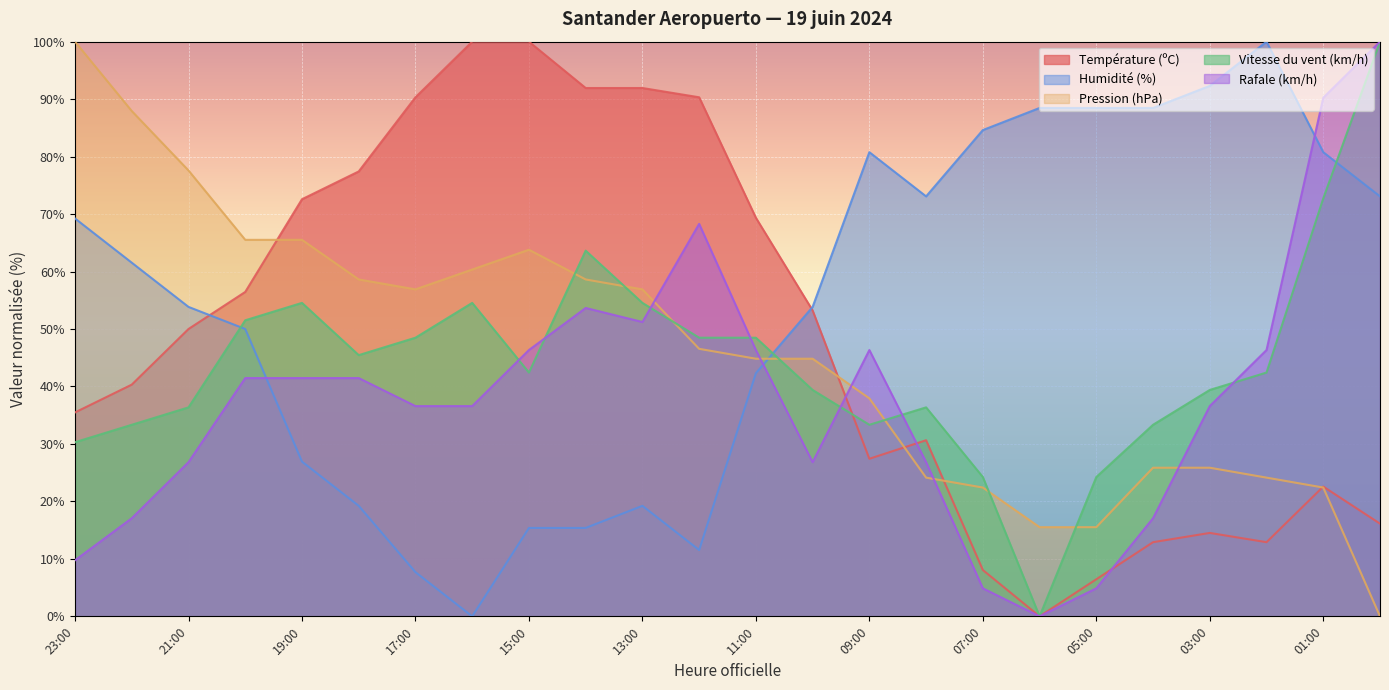

What is the value of the Température (ºC) point at the 23rd from the left?

22.6